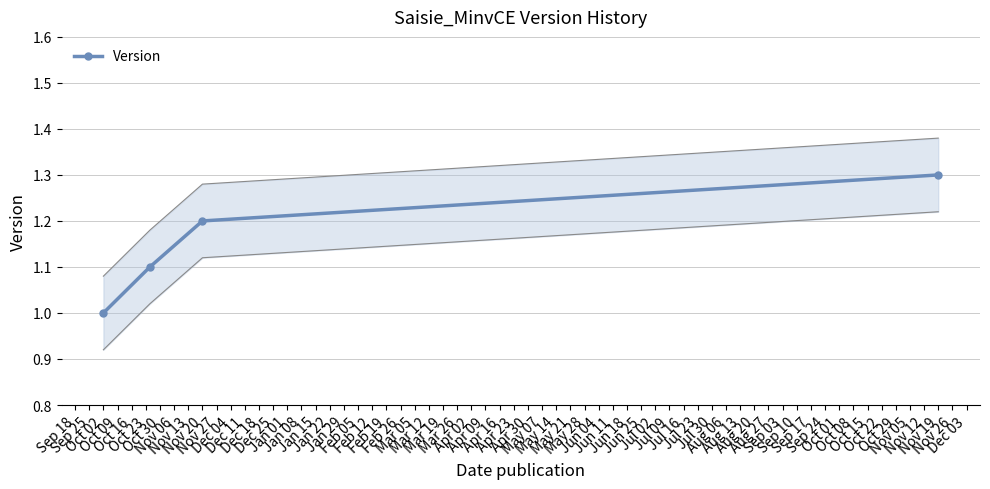

What is the average value?

1.1